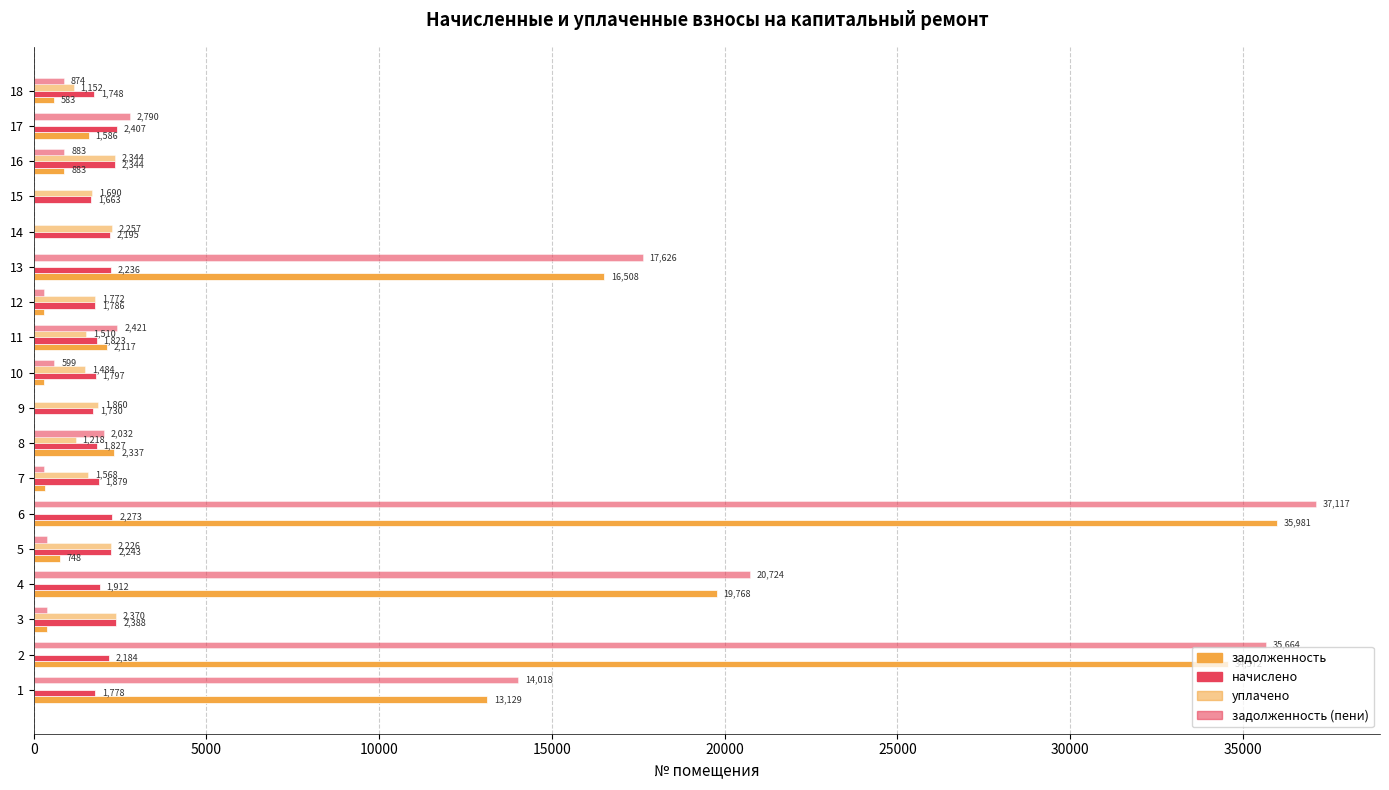

What is the value of the начислено bar at the 9th from the left?

1729.8